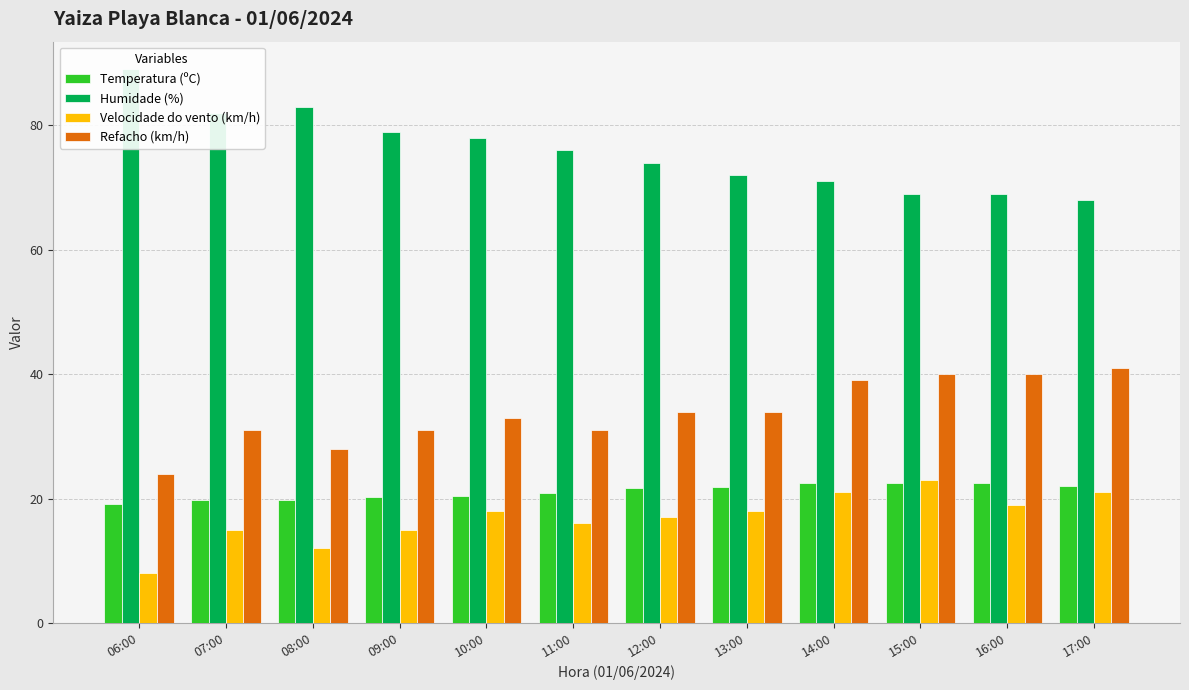

Which series has the largest range (max minus min)?

Humidade (%)